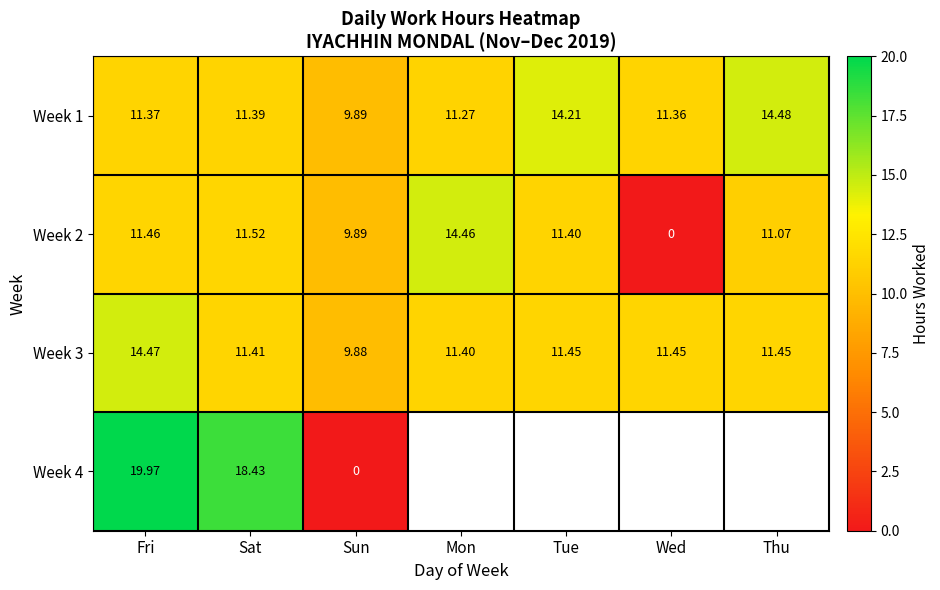

At how many categories does at least one series exceed 3?

7